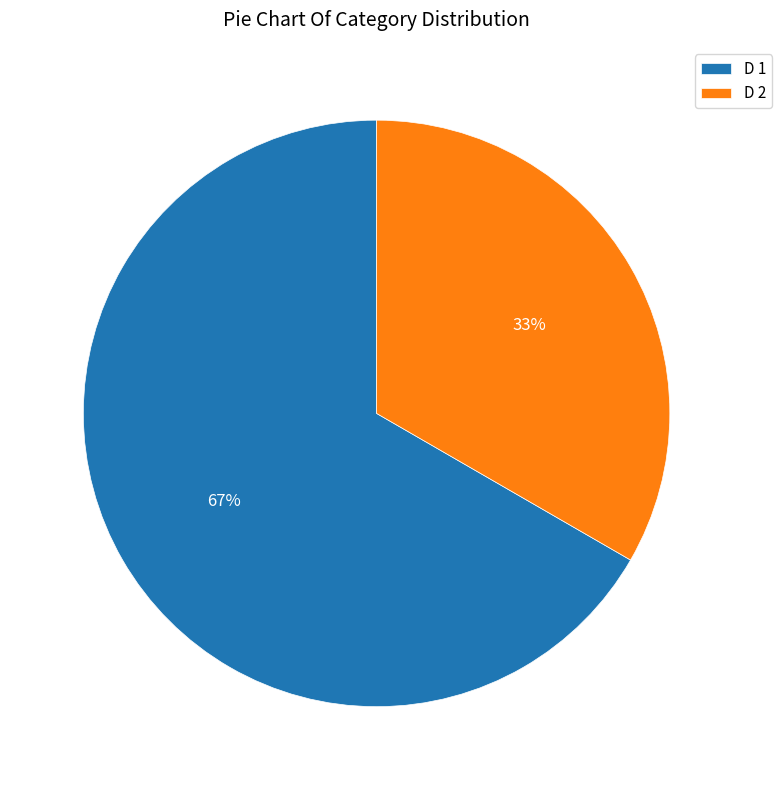

Do D 1 and D 2 together represent more than half of the pie?

Yes